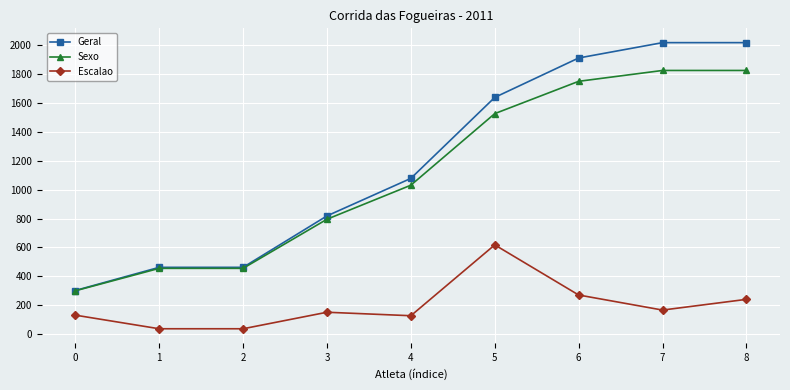

In Escalao, how many points are higher than both neighbors (excluding endpoints)?

2